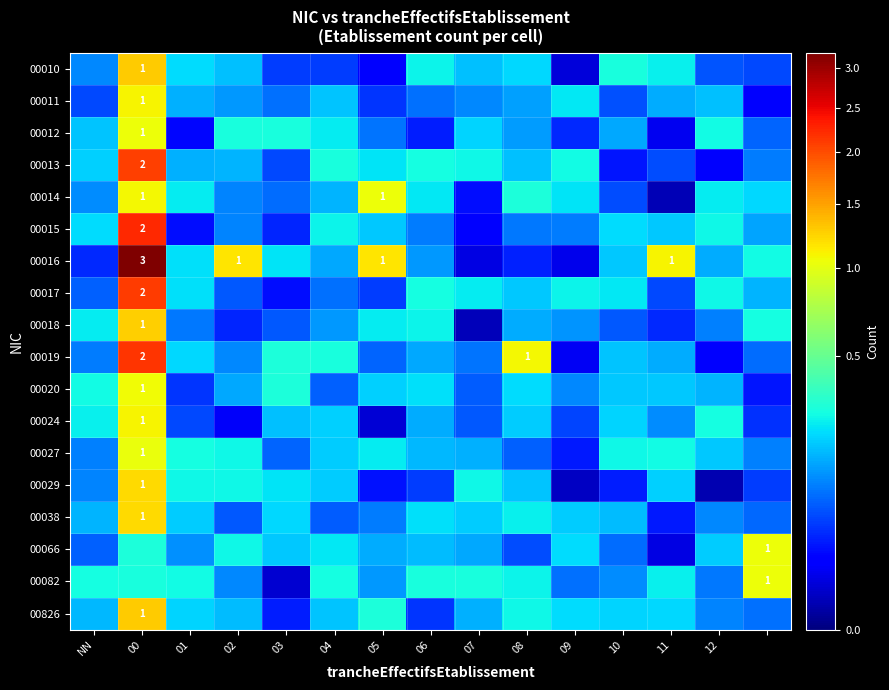

What is the highest value of the 00011 series?

1.1